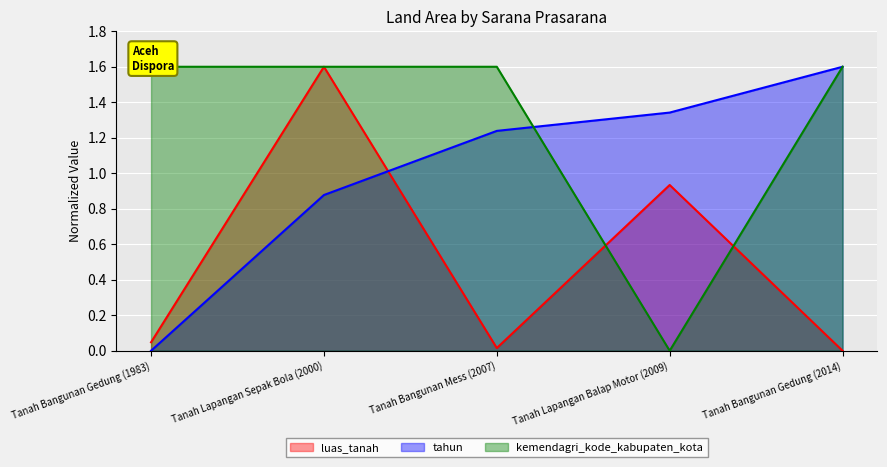

After their last crossing, which series has the higher values: tahun or kemendagri_kode_kabupaten_kota?

kemendagri_kode_kabupaten_kota